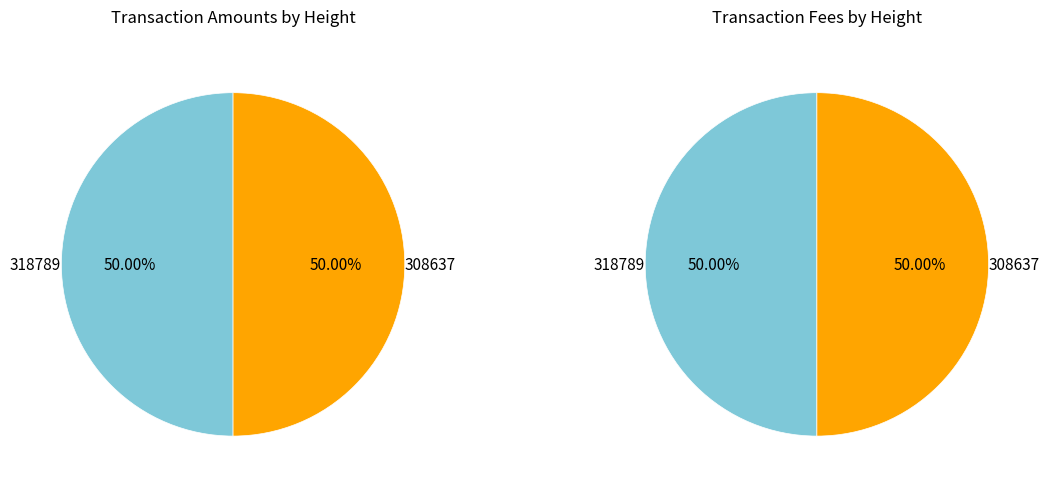

How many segments does this pie chart have?

2